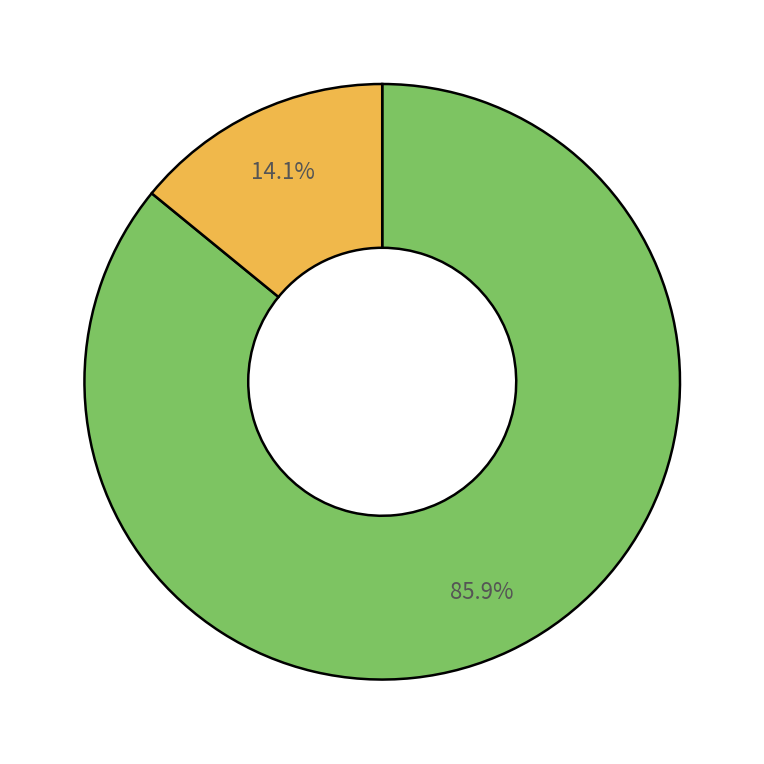

Is there a majority slice in this chart?

Yes